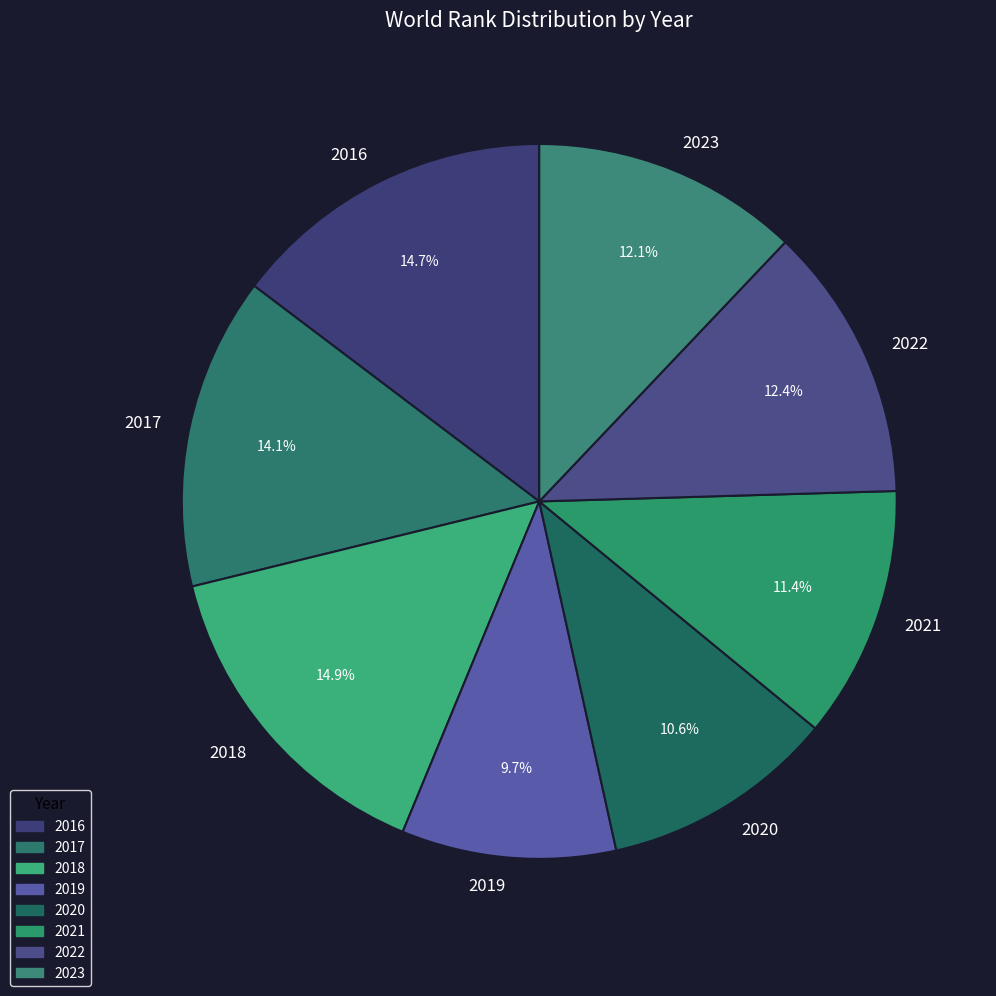

To the nearest percent, what portion does 2023 represent?

12%